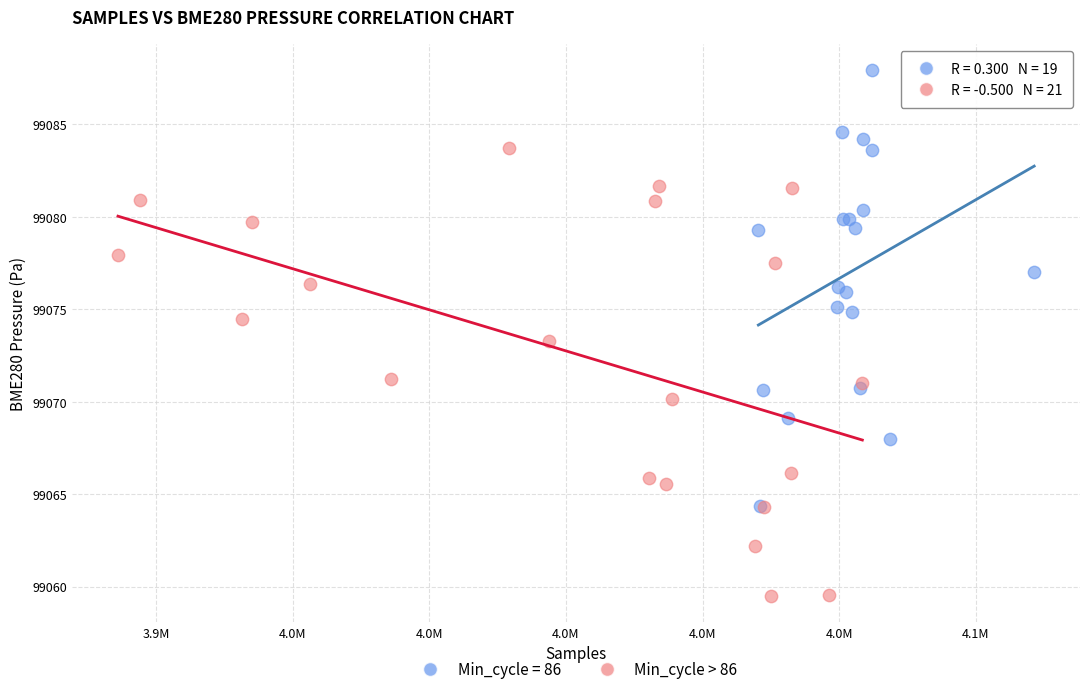

Which series contains the highest Y value?

Min_cycle = 86